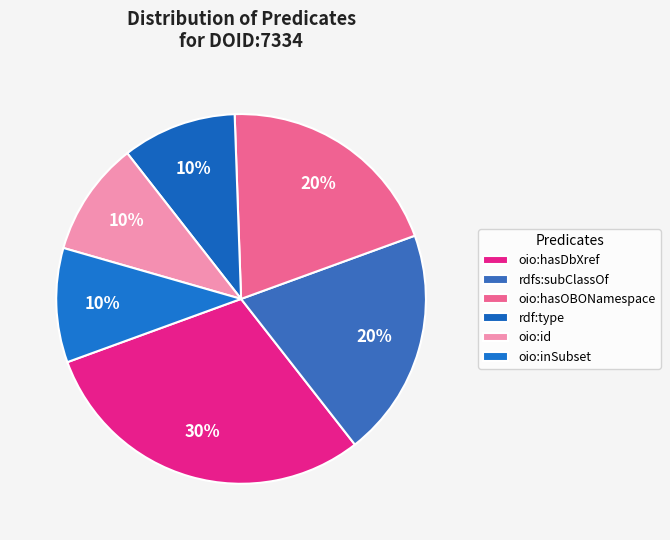

Does oio:inSubset account for over 50% of the chart?

No